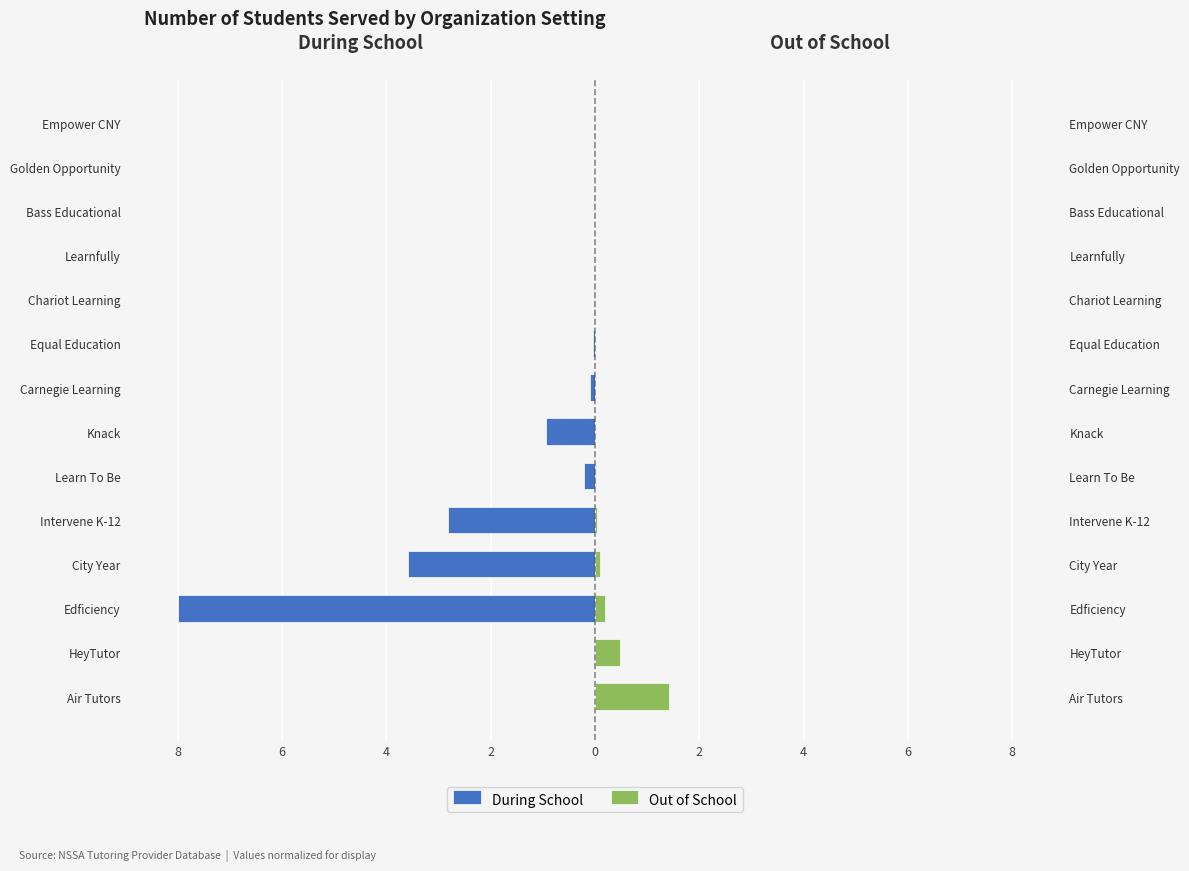

Which has a higher value, Learnfully or Knack?

Learnfully